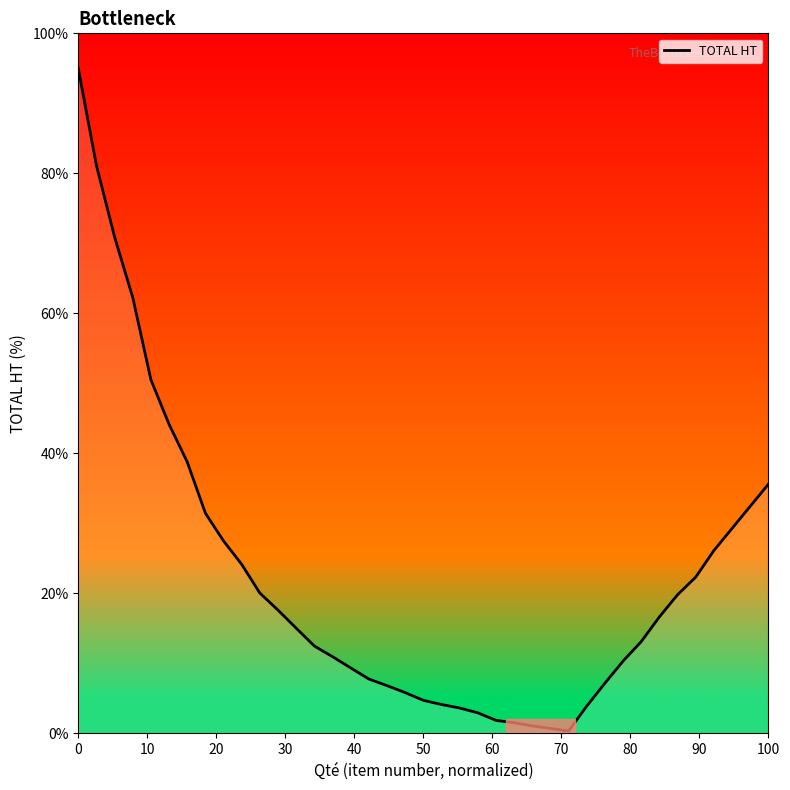

The value at 100 is 35.6. True or false?

True